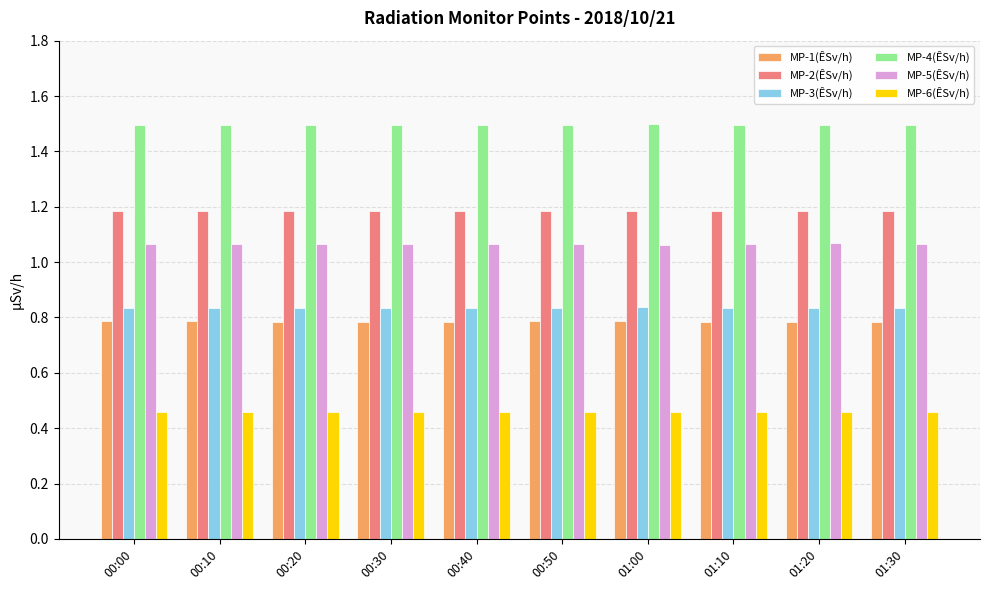

What is the spread (max minus min) of values at 01:00?

1.0